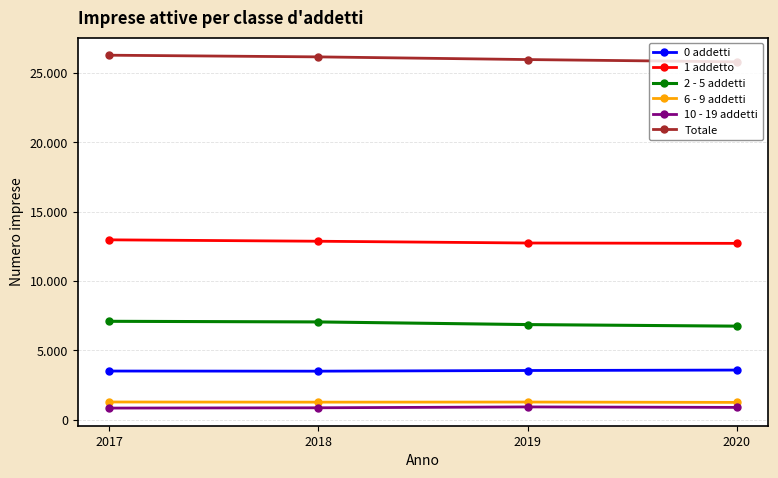

Count the 0 addetti values in the range 3520 to 3591.

3